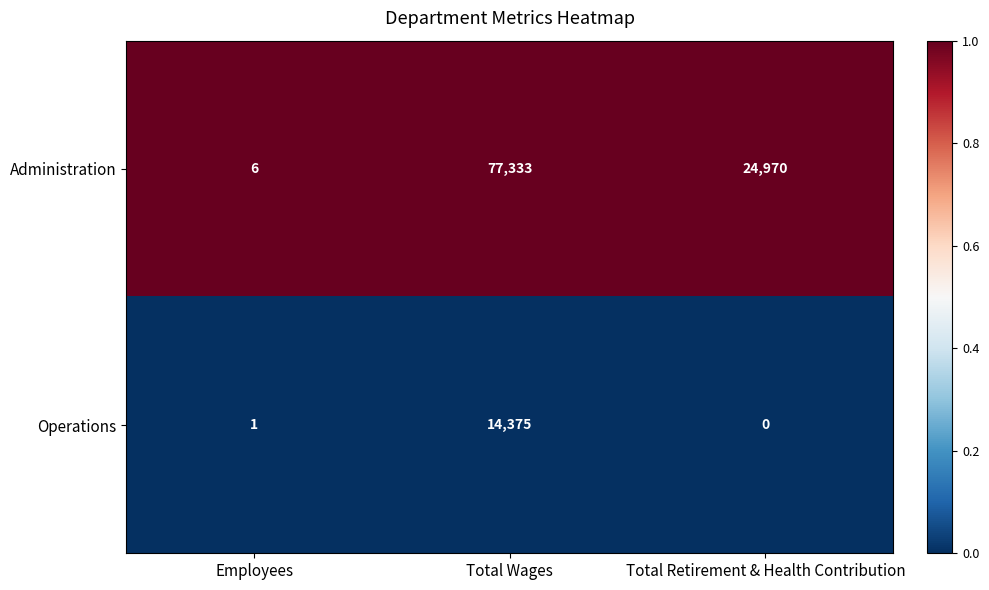

What is the minimum value for Administration?

6